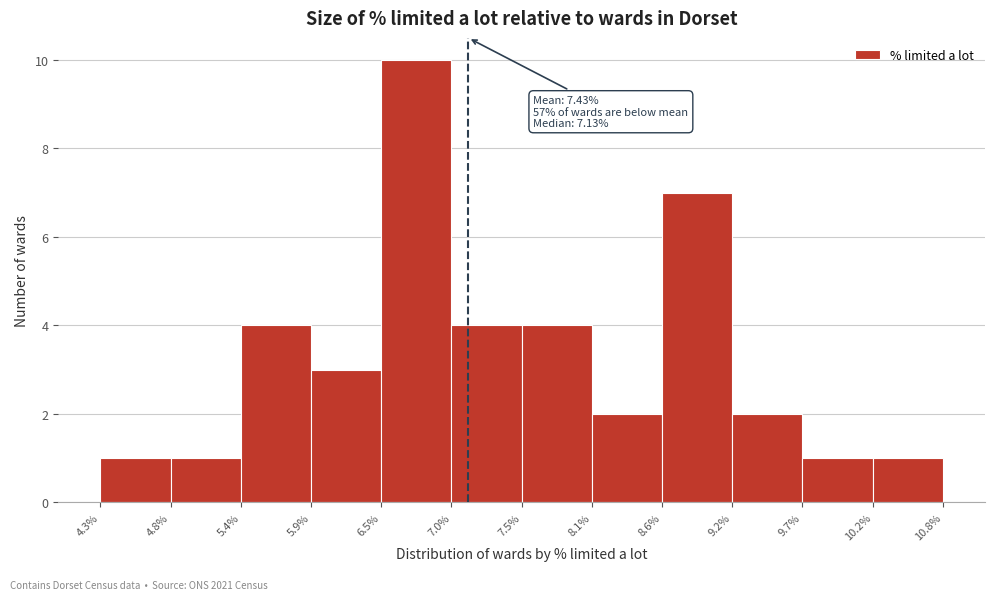

Over which range of the x-axis is the bar tallest?

6.5% to 7.0%